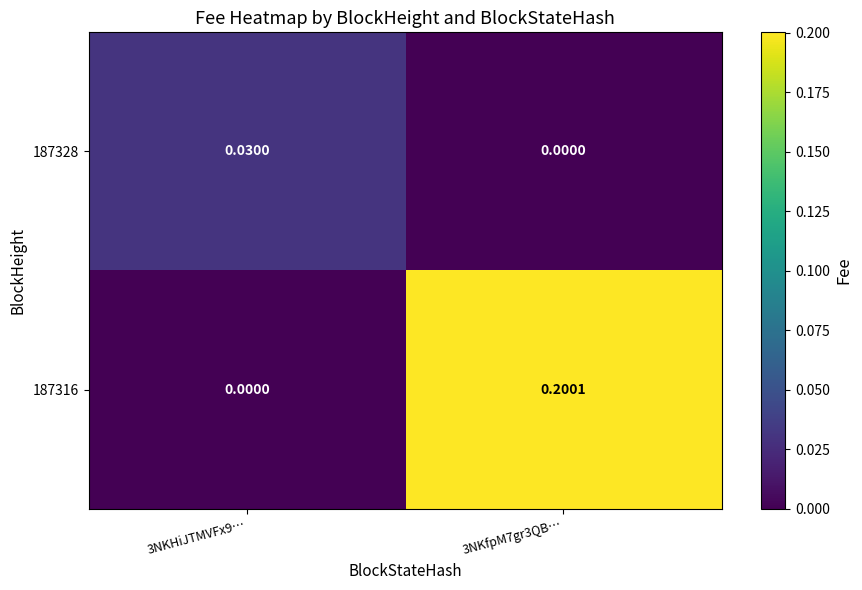

Which series has the widest spread of values?

187316